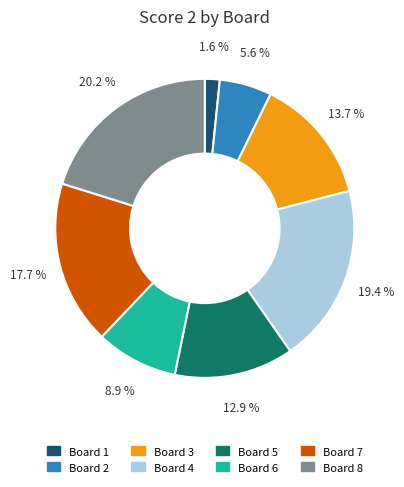

Does any single category account for the majority?

No